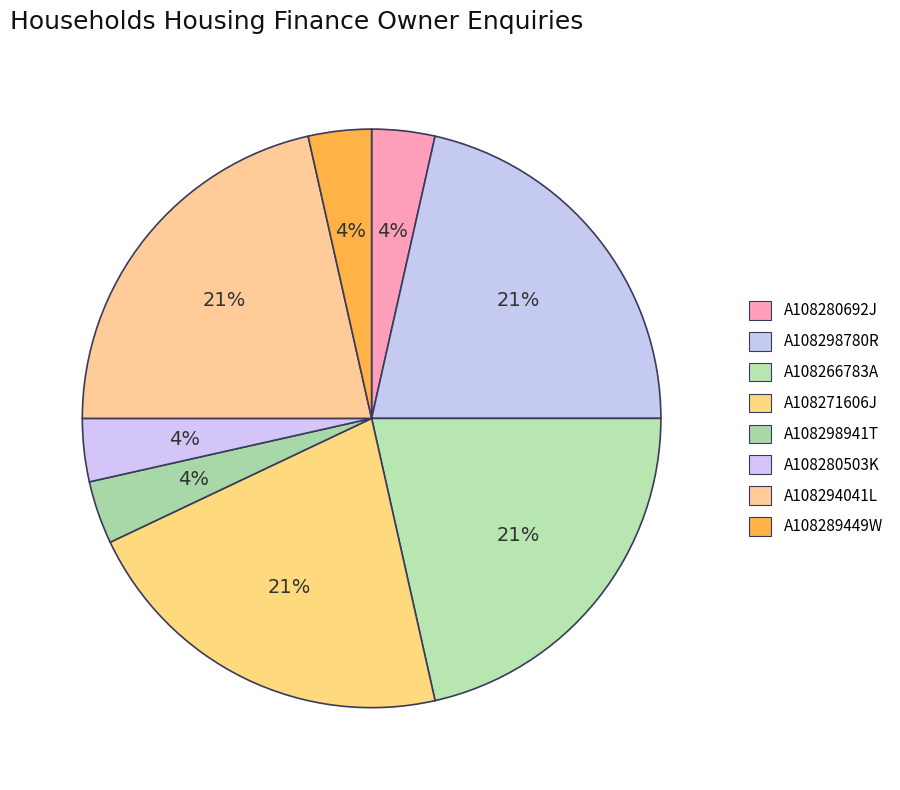

Which category has the biggest portion of the pie?

A108298780R